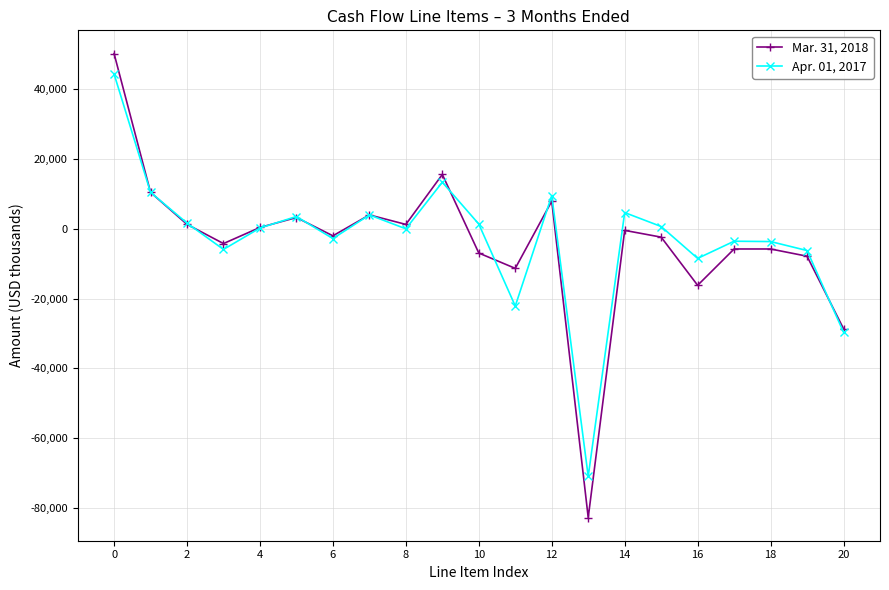

List the series in order of their overall mean, highest first.

Apr. 01, 2017, Mar. 31, 2018